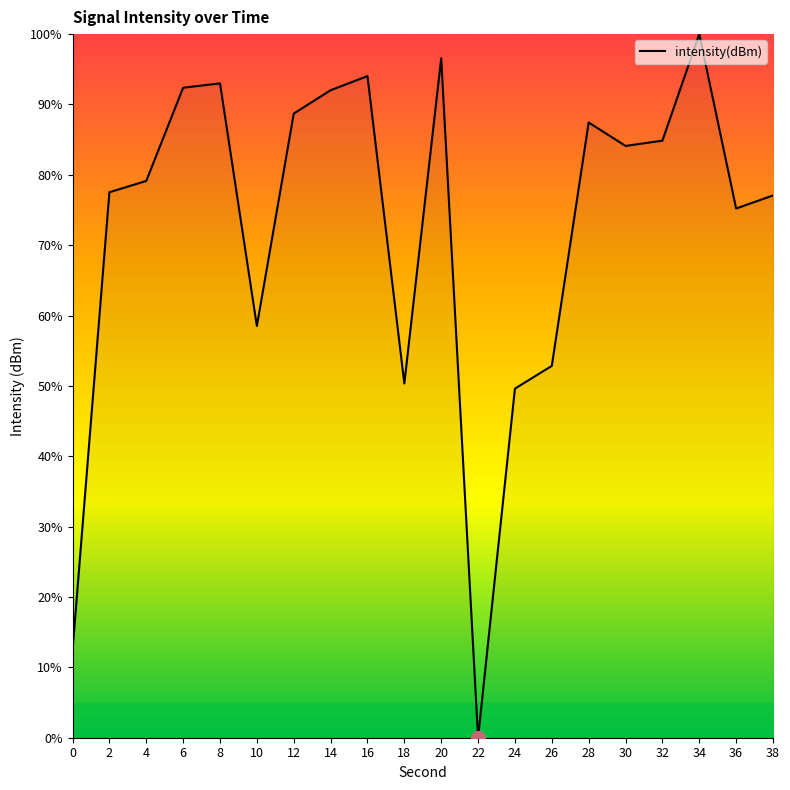

What is the approximate value at 34?

100.0